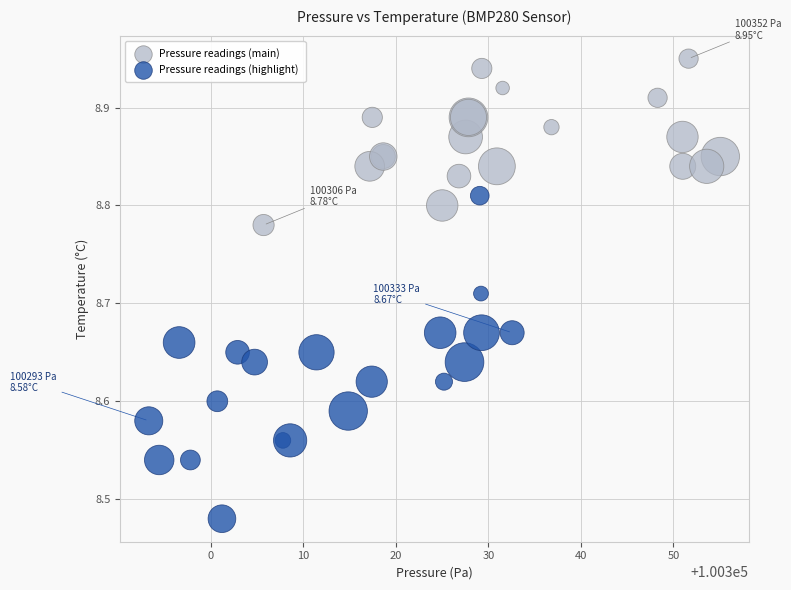

Which series contains the lowest Y value?

Pressure readings (highlight)